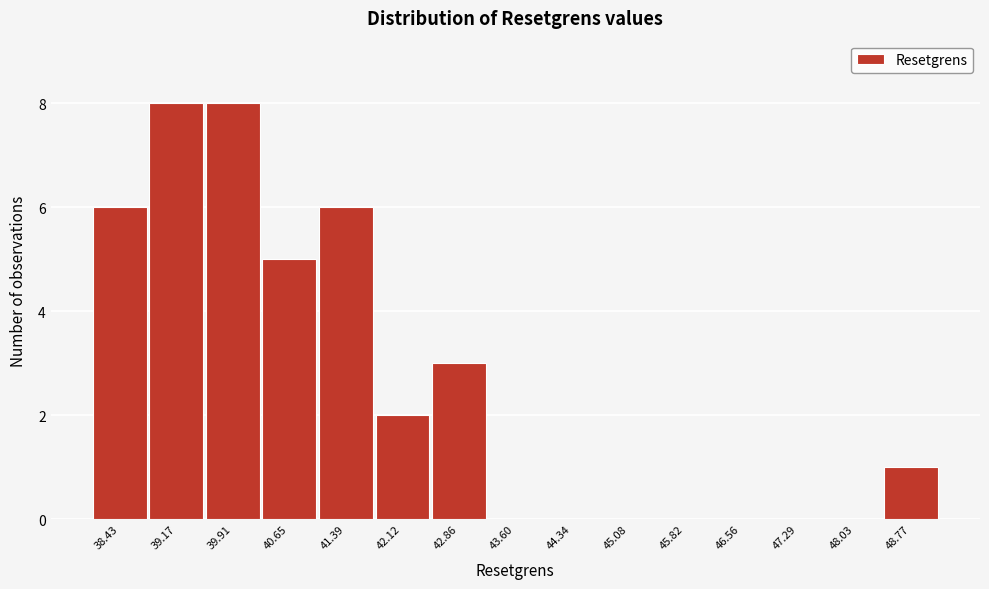

How tall is the bar that spans 41.8 to 42.5 on the x-axis? Neither the bar edges nor the heights are printed on the chart, so give them approximately, as read against the axes.

2